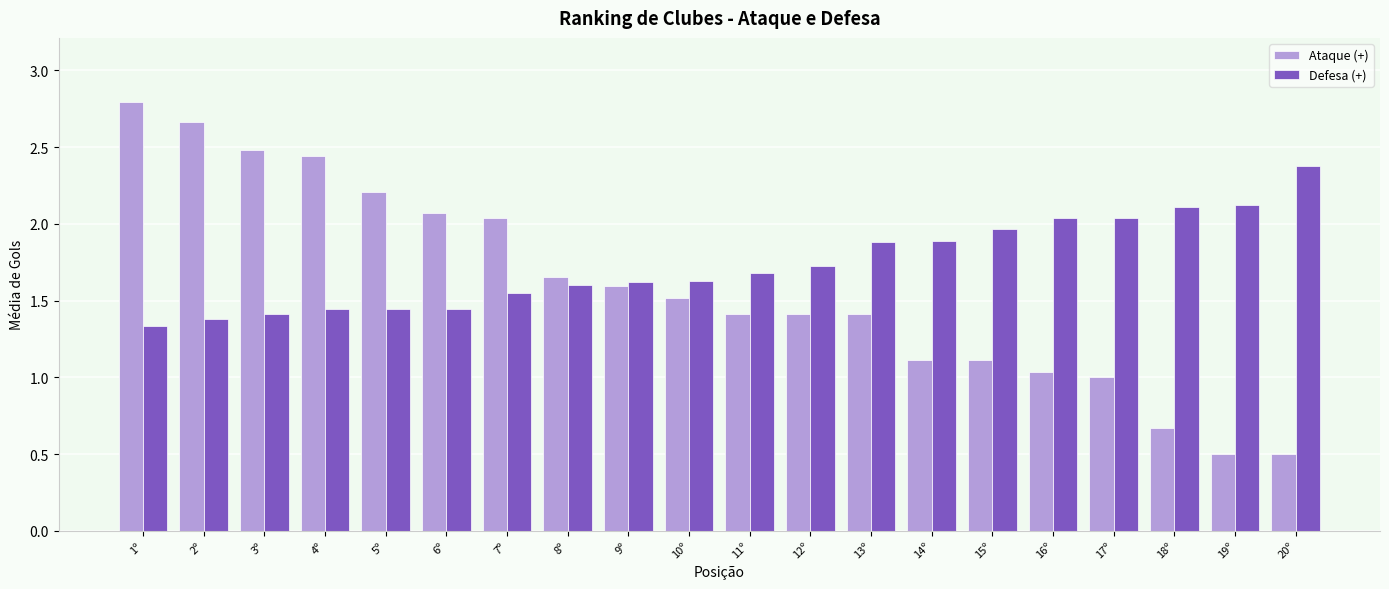

What is the difference between the maximum and minimum values in the Ataque (+) series?

2.3